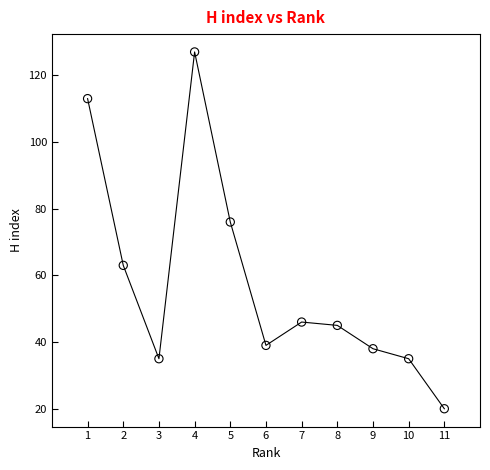

What Y value in the scatter plot is closest to 73?

76